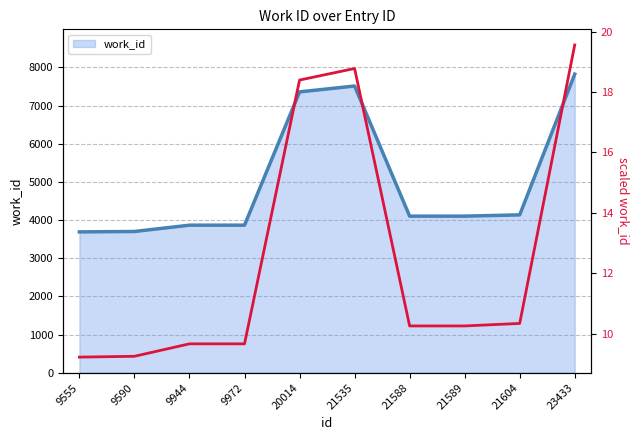

Reading right to left, transcribe all the data shown in this chart.

23433=19.6	21604=10.3	21589=10.3	21588=10.3	21535=18.8	20014=18.4	9972=9.7	9944=9.7	9590=9.3	9555=9.2